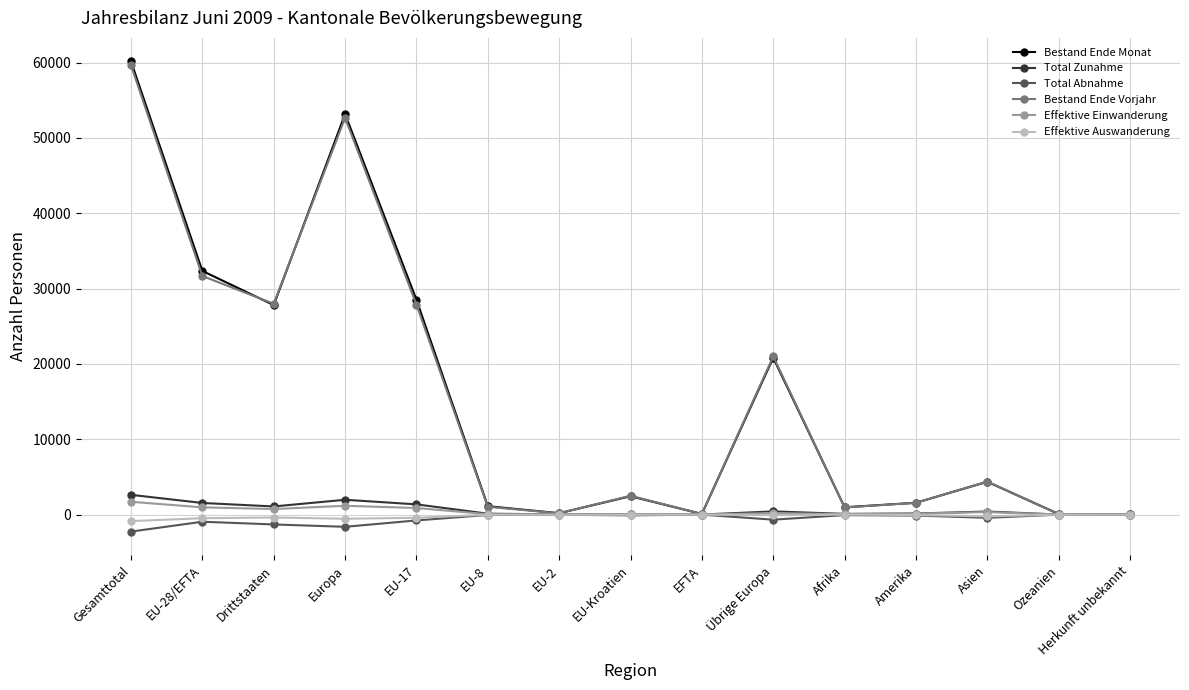

At which category does the chart reach its peak across all series?

Gesamttotal